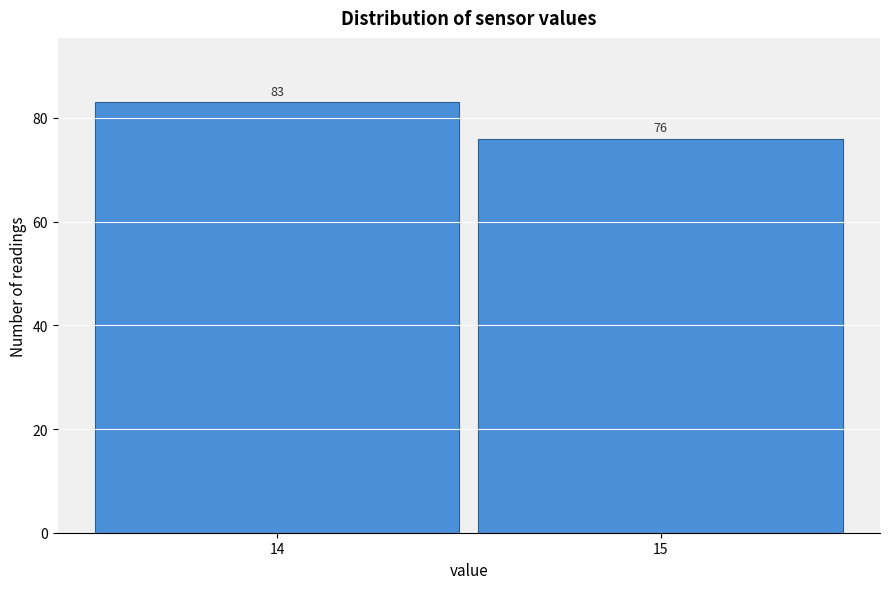

Reading right to left, what are all the values shown in this chart?

15=76	14=83